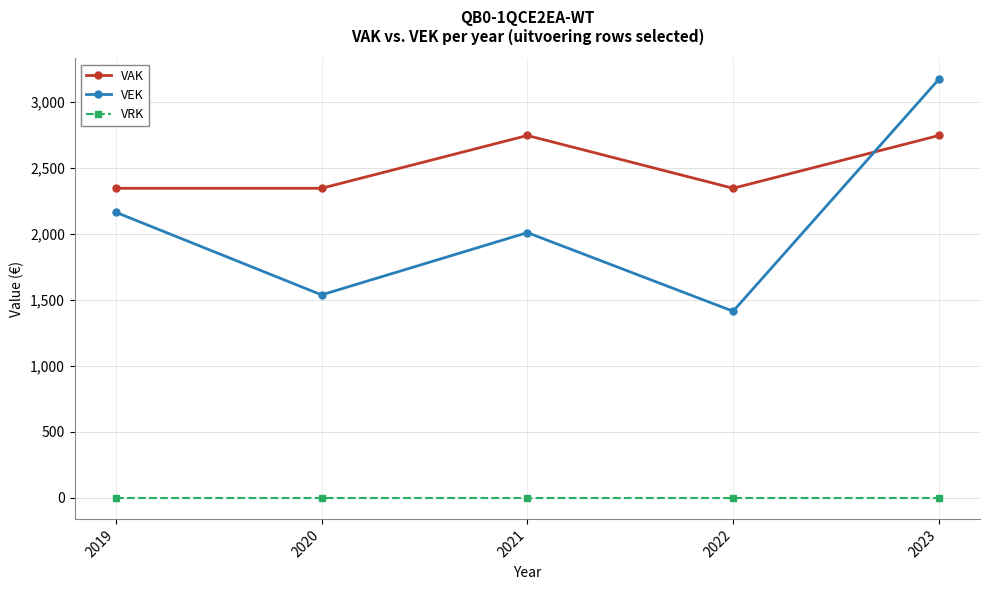

Rank the series by their maximum value, from lowest to highest.

VRK, VAK, VEK